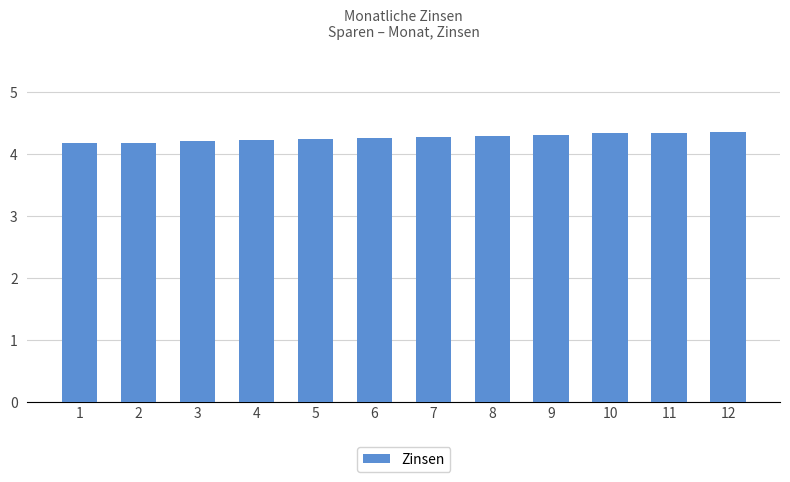

What is the difference between the maximum and minimum values?

0.2